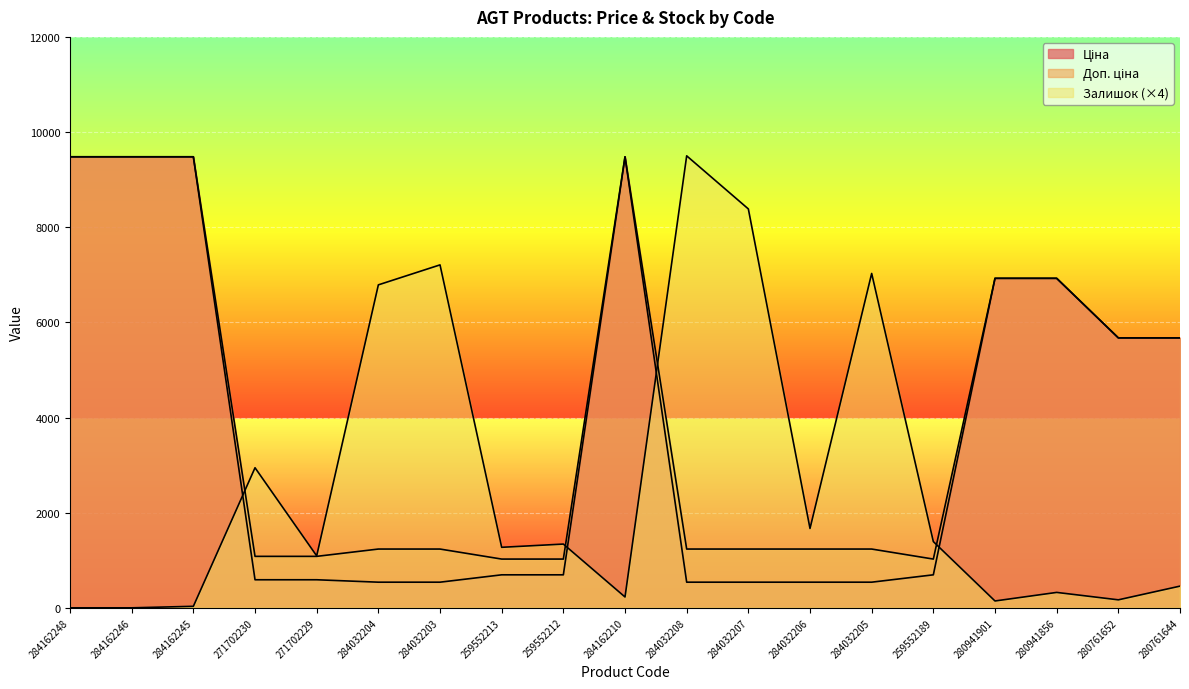

Which series has the largest total across all categories?

Доп. ціна